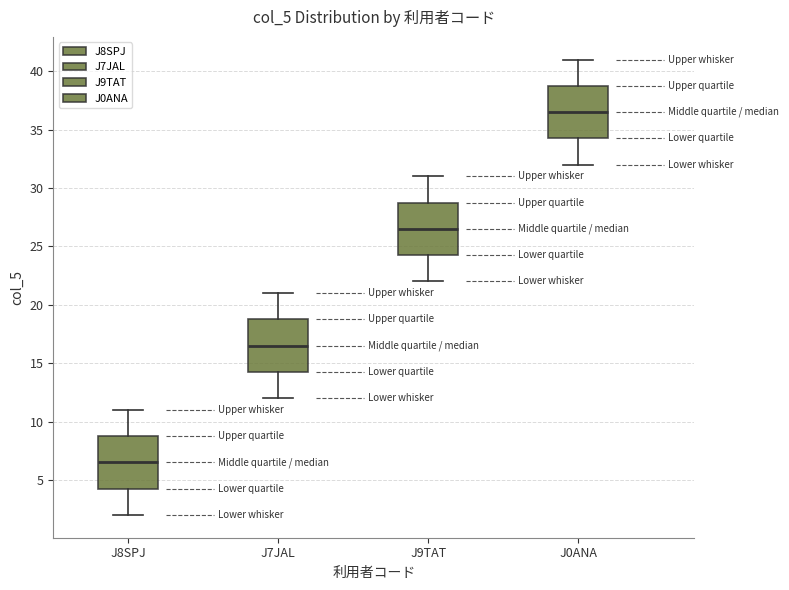

Reading left to right, transcribe this box plot: for each box, give where its median line is, the range the box spans, and where its two whiskers end, as read against the y-axis. The values are not printed on the chart, so give them approximately, as read against the axis.

J8SPJ: median 6.5, box 4.5 to 9.0, whiskers 2.0 to 11.0
J7JAL: median 16.5, box 14.5 to 19.0, whiskers 12.0 to 21.0
J9TAT: median 26.5, box 24.5 to 29.0, whiskers 22.0 to 31.0
J0ANA: median 36.5, box 34.5 to 39.0, whiskers 32.0 to 41.0